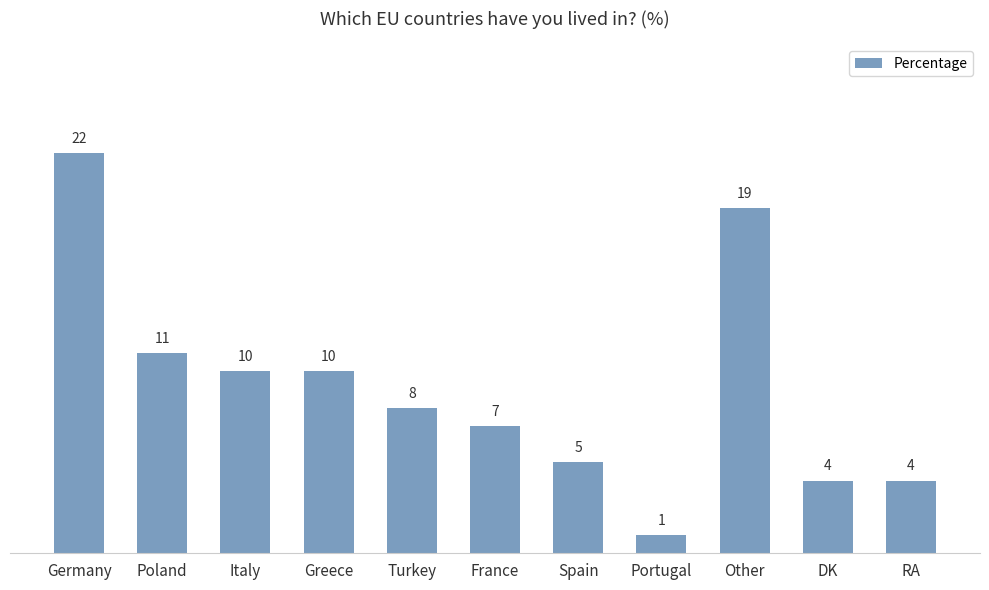

At which label does the data first exceed 8?

Germany